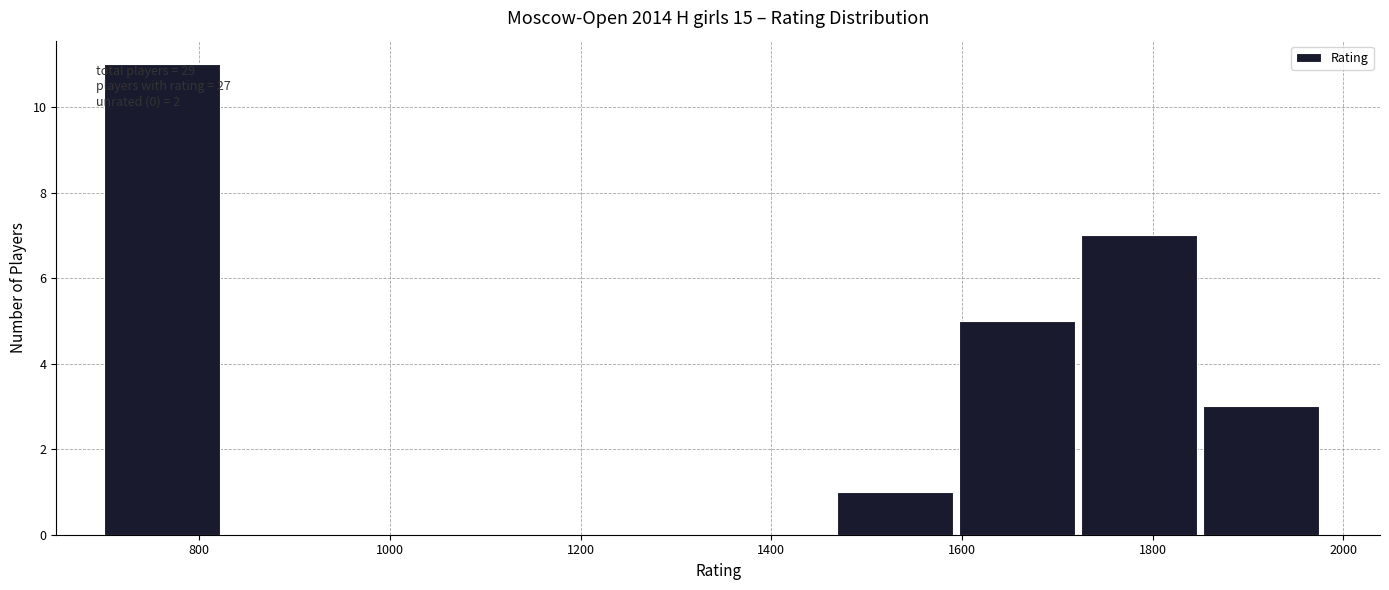

Over which range of the x-axis is the bar tallest?

700 to 820